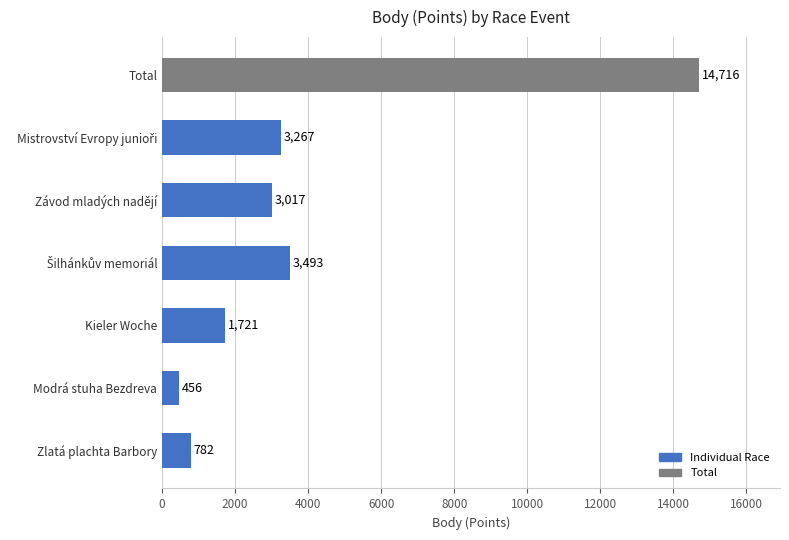

True or false: the data shows 2773 at Kieler Woche.

False